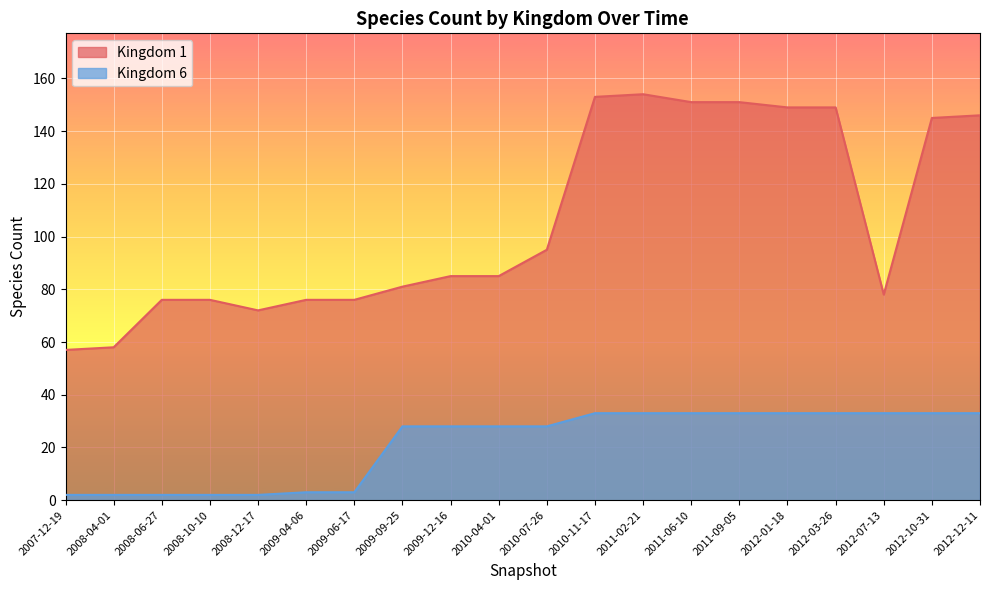

What is the highest value of the Kingdom 6 series?

33